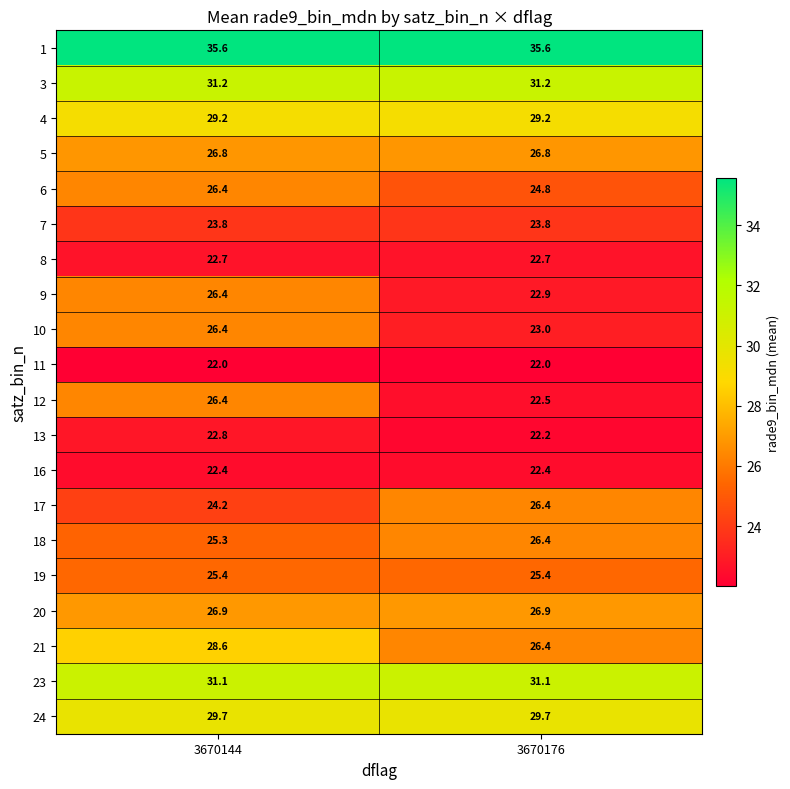

The value of 4 at 3670144 is 44.9. True or false?

False